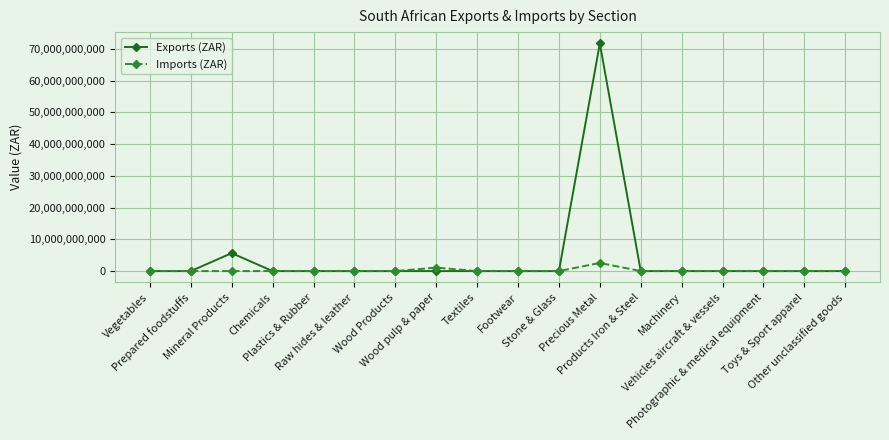

Rank the series by their maximum value, from highest to lowest.

Exports (ZAR), Imports (ZAR)